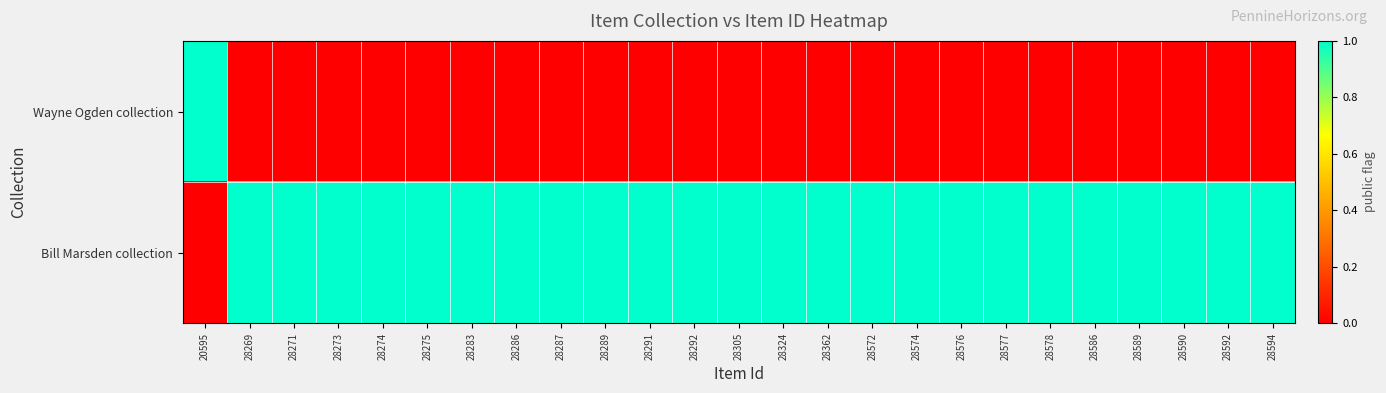

Reading left to right, what are all the values shown in this chart?

Wayne Ogden collection: 20595=1	28269=0	28271=0	28273=0	28274=0	28275=0	28283=0	28286=0	28287=0	28289=0	28291=0	28292=0	28305=0	28324=0	28362=0	28572=0	28574=0	28576=0	28577=0	28578=0	28586=0	28589=0	28590=0	28592=0	28594=0
Bill Marsden collection: 20595=0	28269=1	28271=1	28273=1	28274=1	28275=1	28283=1	28286=1	28287=1	28289=1	28291=1	28292=1	28305=1	28324=1	28362=1	28572=1	28574=1	28576=1	28577=1	28578=1	28586=1	28589=1	28590=1	28592=1	28594=1